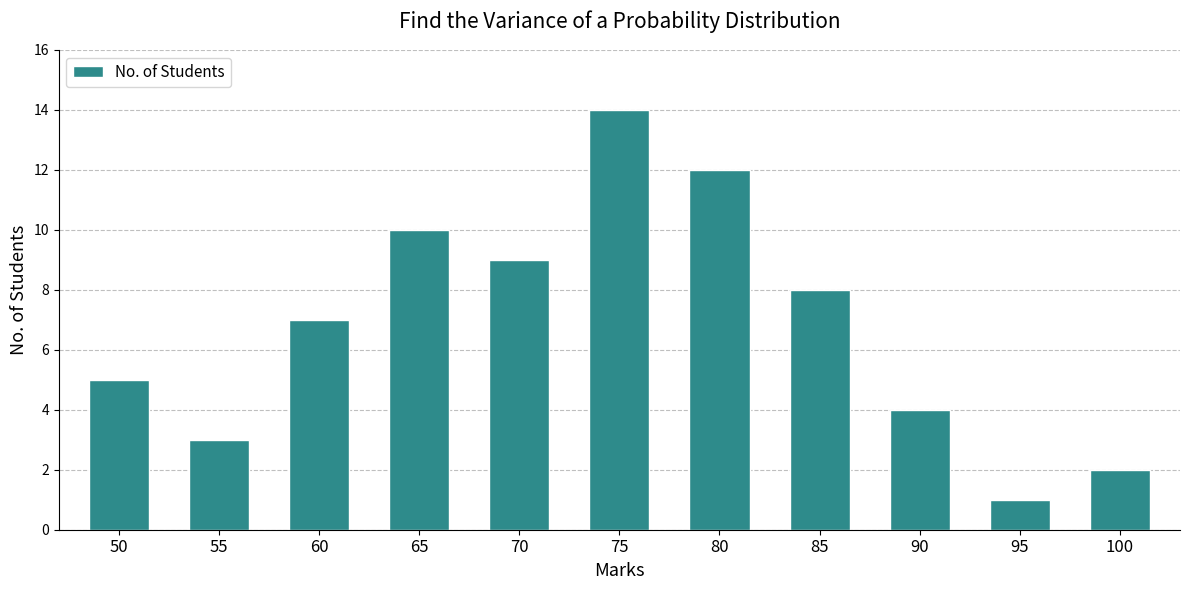

The value at 90 is 4. True or false?

True